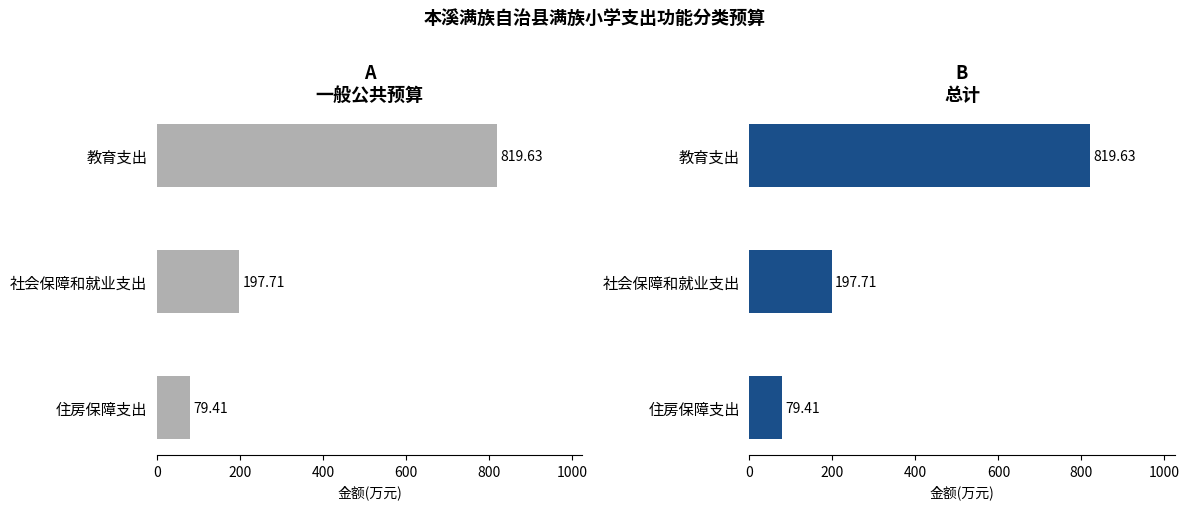

Reading left to right, extract all data points from this chart.

一般公共预算(万元): 819.6	197.7	79.4
总计(万元): 819.6	197.7	79.4